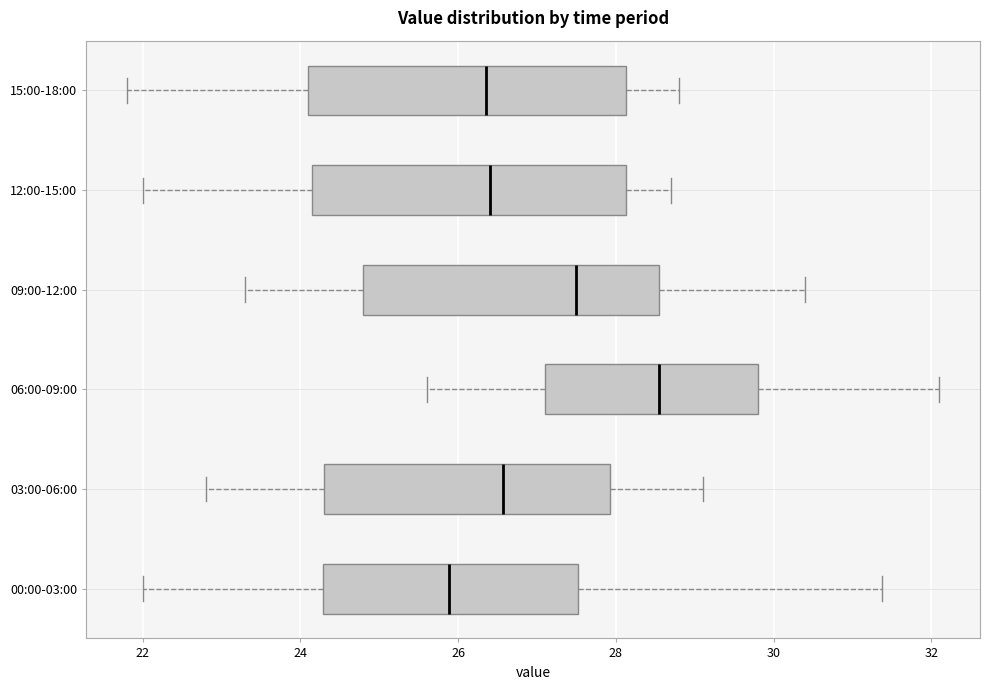

Where does the median line of the box for 03:00-06:00 sit on the x-axis? The values are not printed on the chart, so give them approximately, as read against the axis.

26.6